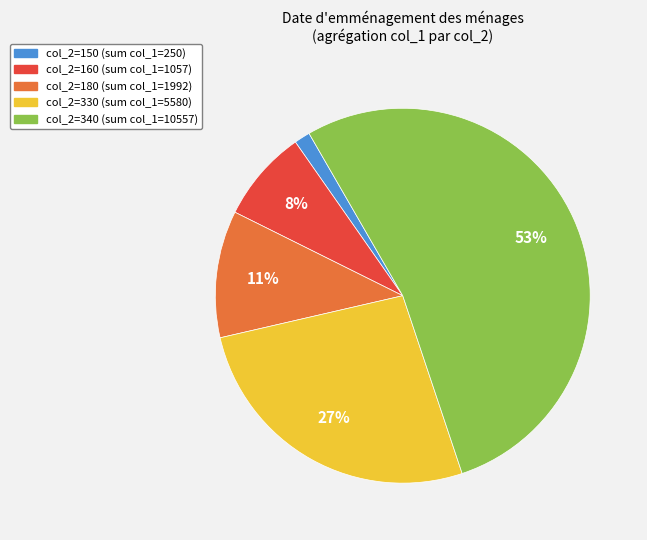

Does any single category account for the majority?

Yes